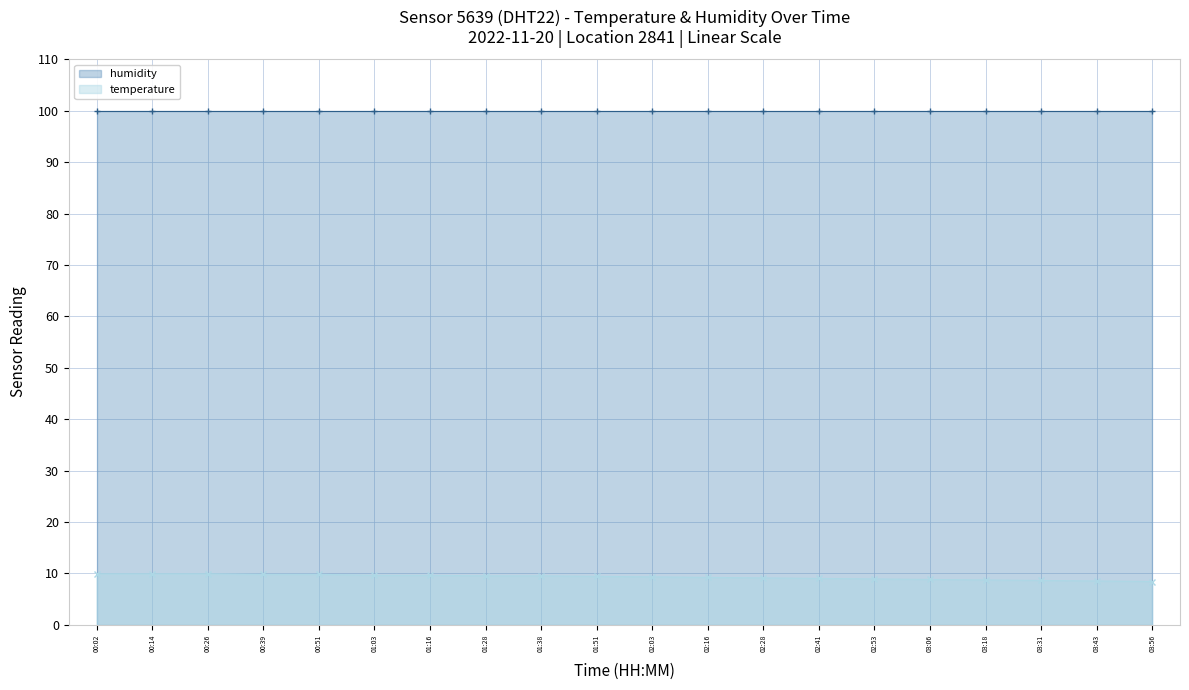

Reading left to right, transcribe all the data shown in this chart.

humidity: 00:02=99.9	00:14=99.9	00:26=99.9	00:39=99.9	00:51=99.9	01:03=99.9	01:16=99.9	01:28=99.9	01:38=99.9	01:51=99.9	02:03=99.9	02:16=99.9	02:28=99.9	02:41=99.9	02:53=99.9	03:06=99.9	03:18=99.9	03:31=99.9	03:43=99.9	03:56=99.9
temperature: 00:02=9.9	00:14=9.9	00:26=9.9	00:39=9.8	00:51=9.8	01:03=9.6	01:16=9.6	01:28=9.5	01:38=9.5	01:51=9.4	02:03=9.3	02:16=9.2	02:28=9.1	02:41=9.0	02:53=8.9	03:06=8.8	03:18=8.7	03:31=8.6	03:43=8.5	03:56=8.4